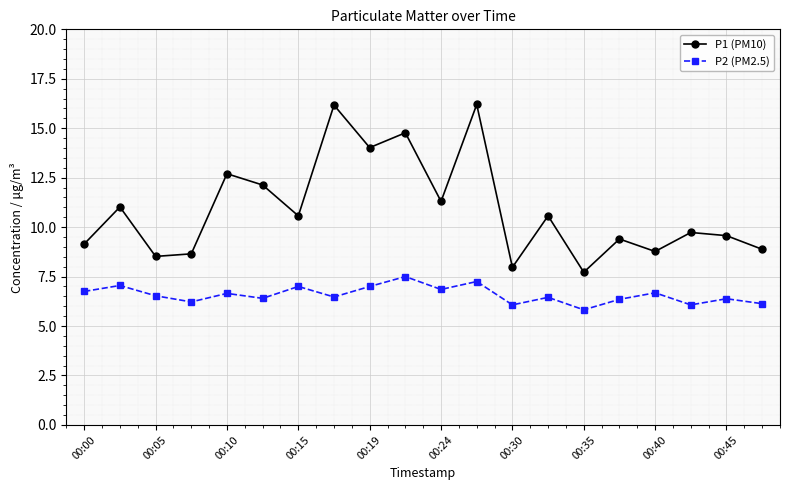

What is the difference between the maximum and minimum values in the P2 (PM2.5) series?

1.7